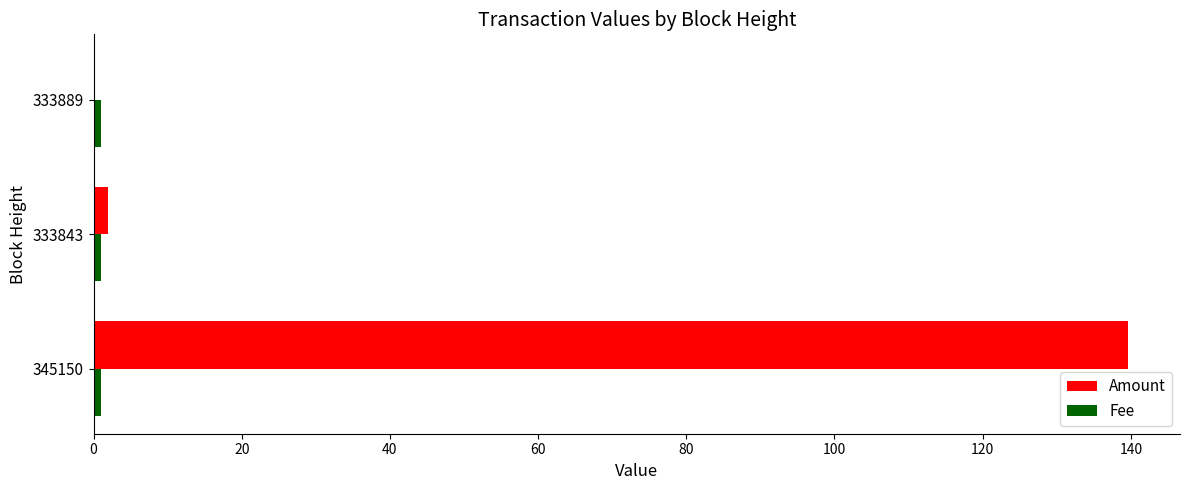

Which series has the largest total across all categories?

Amount